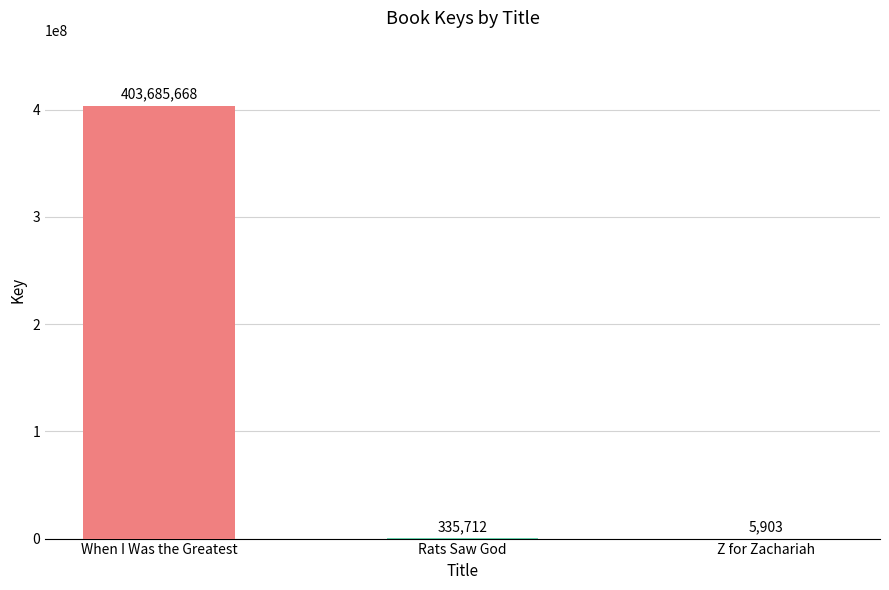

Rank the categories by value from highest to lowest.

When I Was the Greatest, Rats Saw God, Z for Zachariah